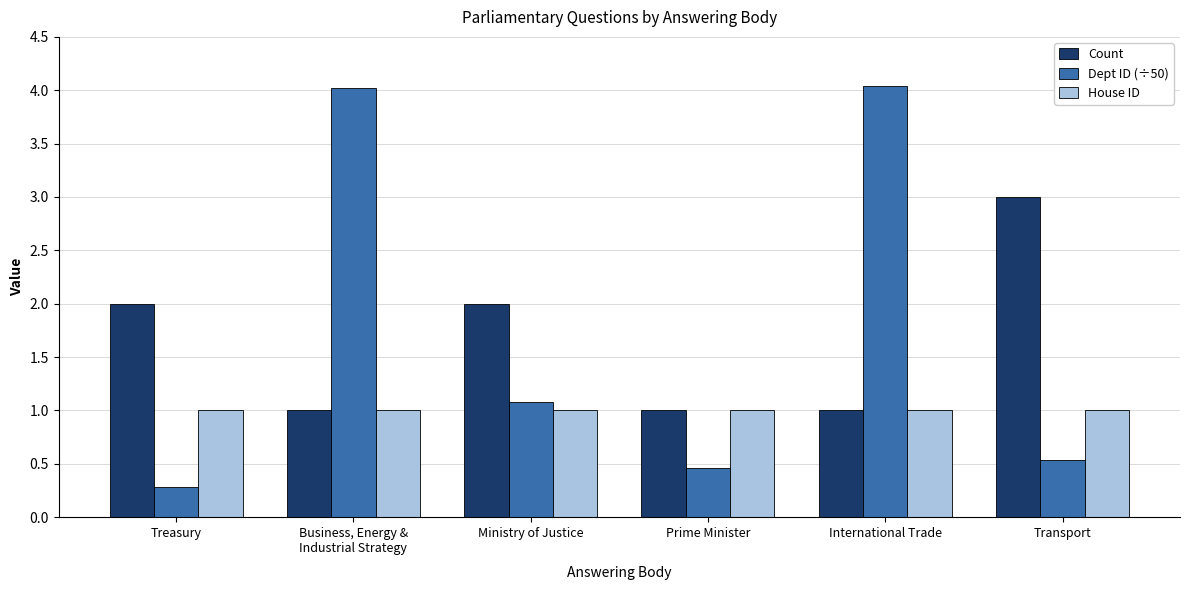

How many bars are there in each group?

3